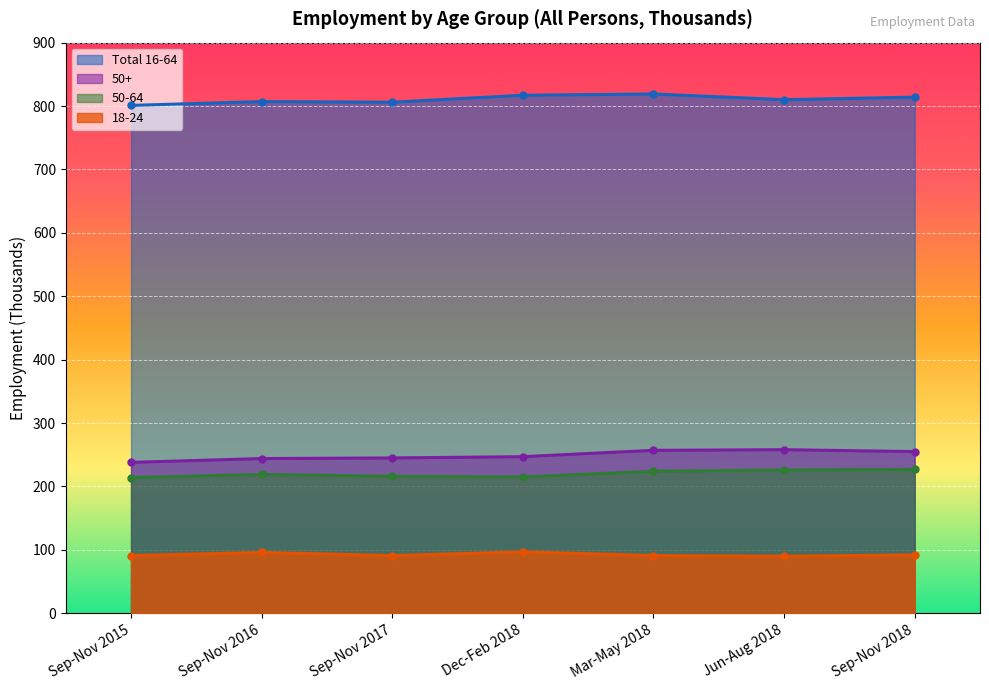

True or false: Total 16-64 and 18-24 cross at least once.

False